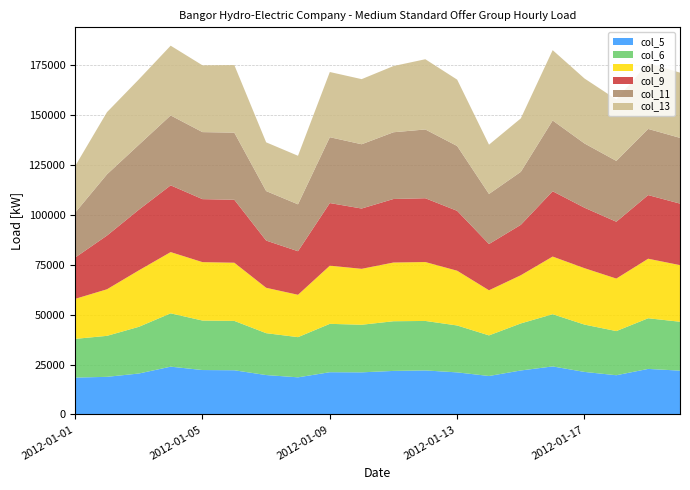

Reading right to left, what are all the values shown in this chart?

col_5: 21958	22822	19653	21311	24061	22040	19275	21083	22057	21816	21102	21168	18605	19743	22142	22255	23942	20511	18853	18472
col_6: 24464	25351	22097	23689	26138	23545	20318	23478	24769	24863	23814	24210	20115	20963	24705	24770	26692	23370	20515	19380
col_8: 28341	29795	26284	28235	28850	24122	22580	27401	29484	29390	27999	29100	21197	22716	29115	29238	30653	28255	23308	20026
col_9: 30791	31849	28444	30261	32686	25229	23151	29974	31927	31795	30177	31353	21807	23632	31524	31529	33410	30351	26885	20674
col_11: 32911	33115	30446	32160	35420	26527	25052	32446	34427	33404	32168	32956	23469	24782	33587	33547	34992	32491	30643	22466
col_13: 32638	32931	30758	32519	35212	26753	24677	33221	35152	33139	32594	32635	24302	24392	33824	33436	34910	32740	31124	23329